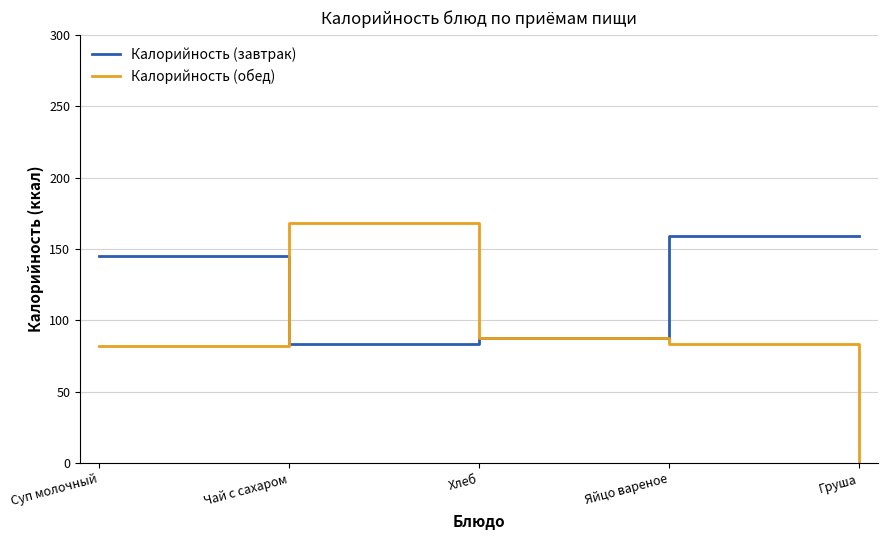

Between Яйцо вареное and Груша, which series saw the biggest shift?

Калорийность (обед)